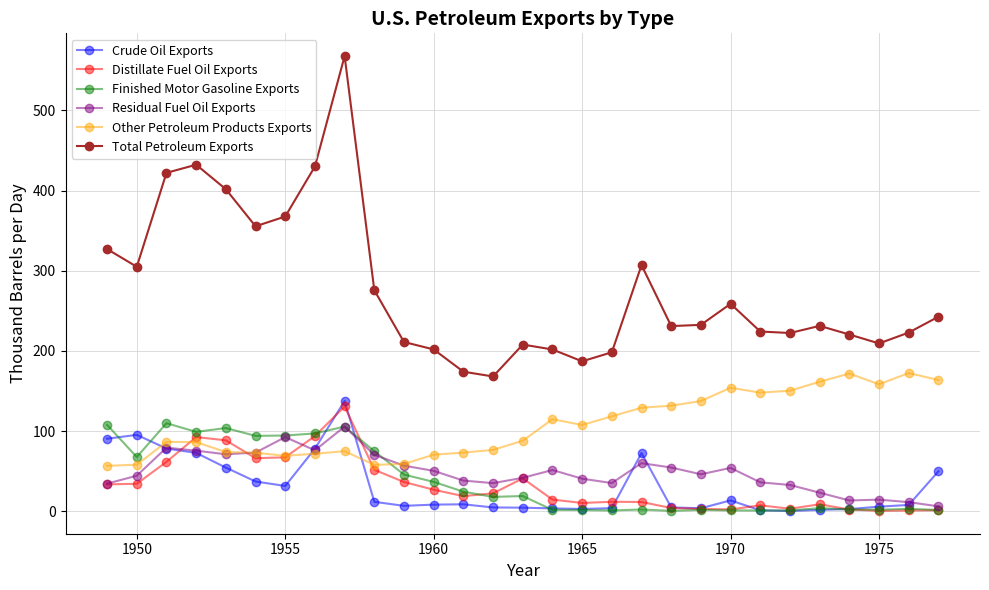

True or false: Distillate Fuel Oil Exports has more than 1 points higher than both neighbors.

True